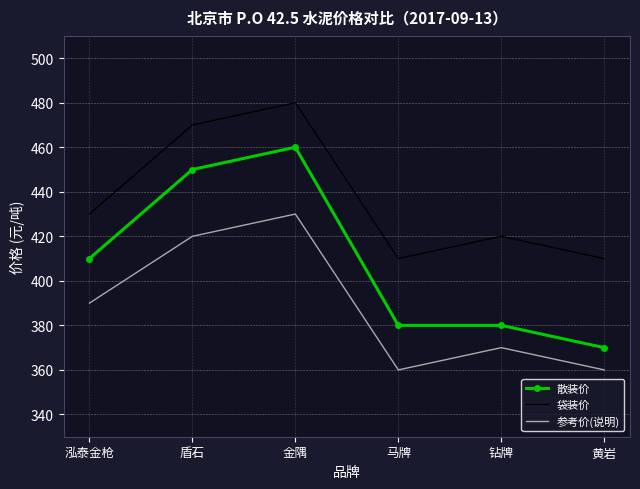

Read the 参考价(说明) value at 金隅.

430